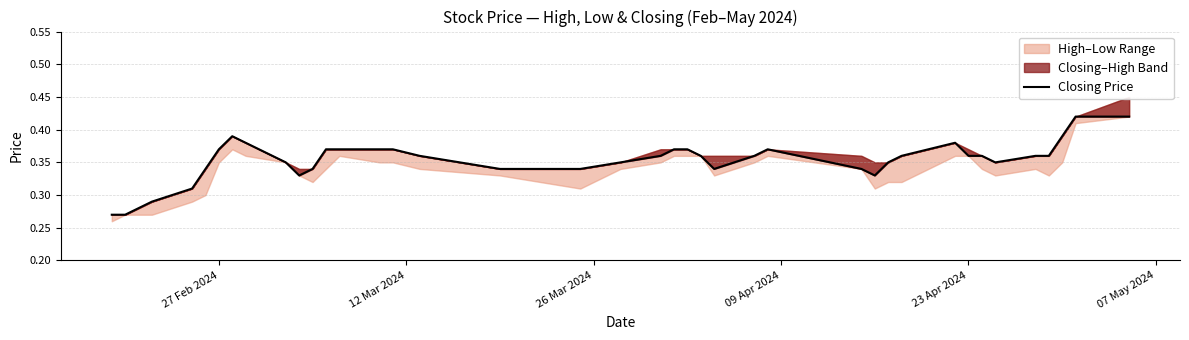

What is the sum of all values?

14.1